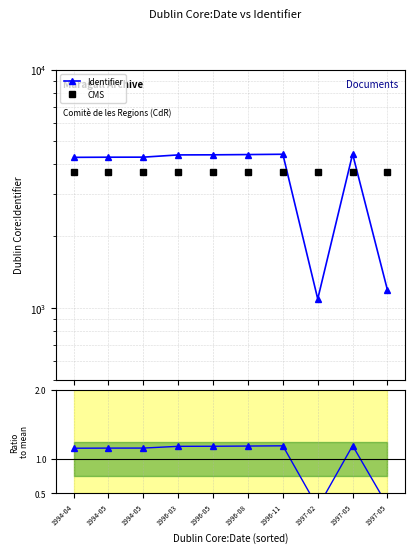

Which label corresponds to the smallest value in the chart?

1997-02